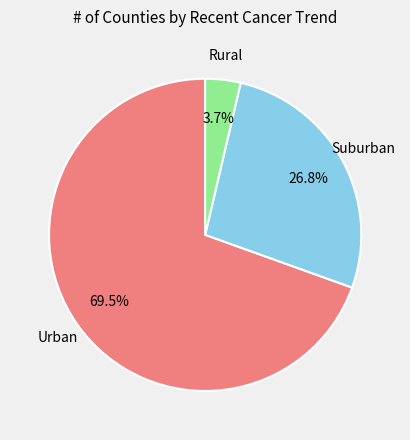

Is there any slice that represents more than half of the pie?

Yes